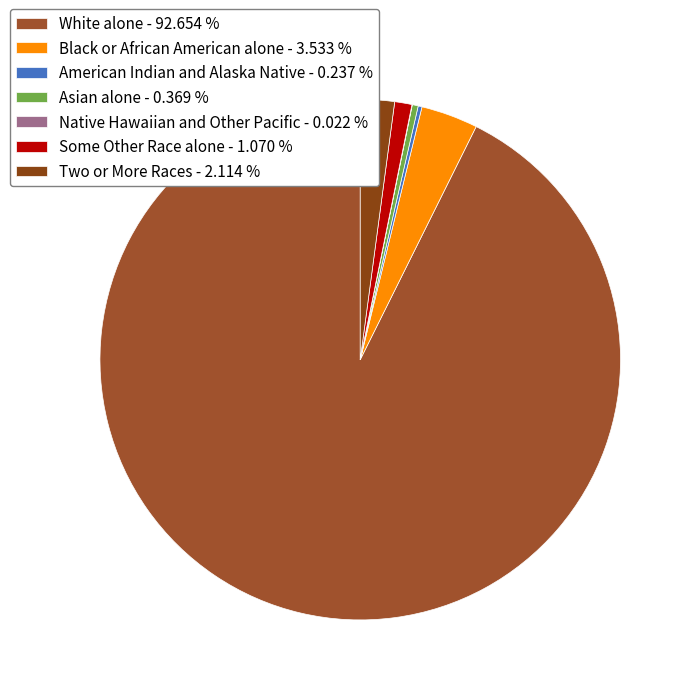

How many slices are in this pie chart?

7